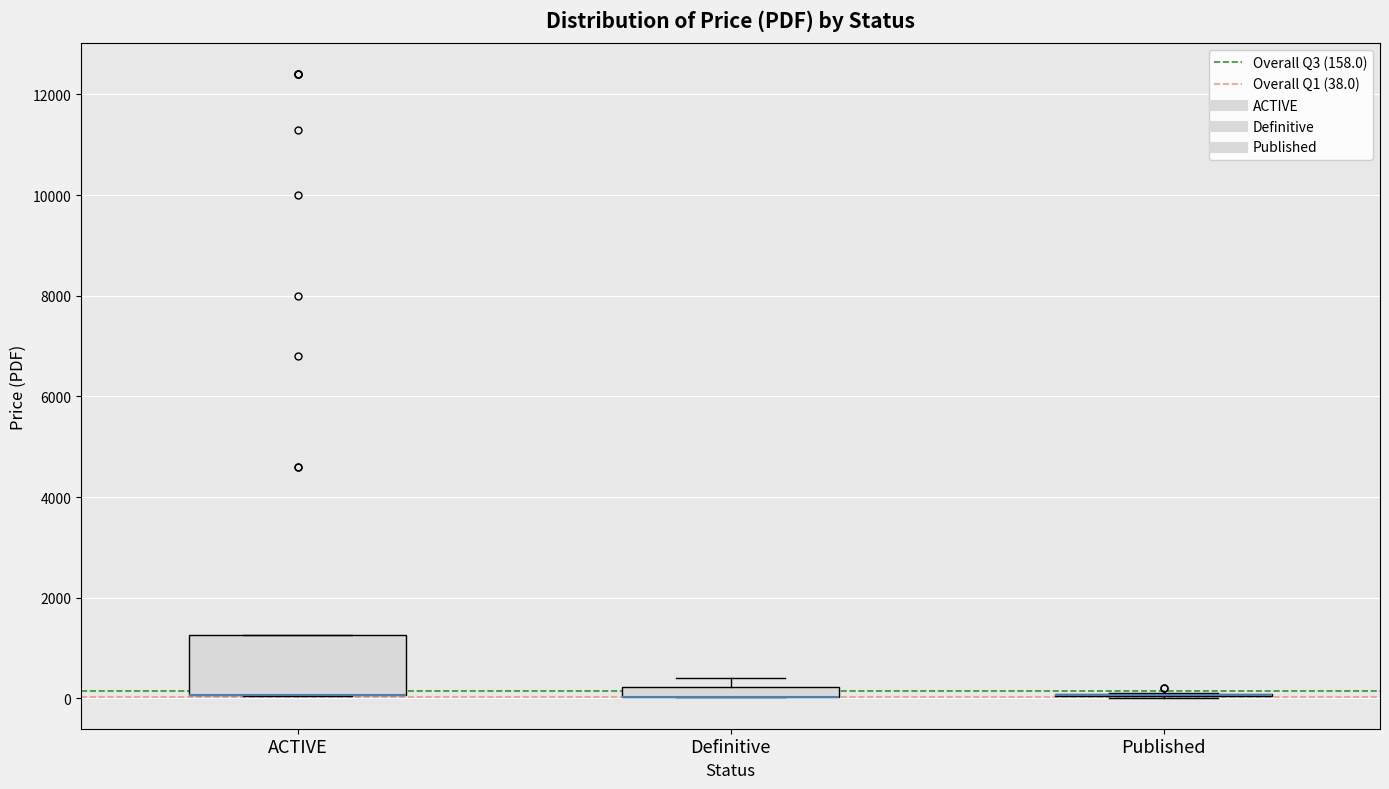

Where is the upper edge of the box for Definitive on the y-axis? The values are not printed on the chart, so give them approximately, as read against the axis.

200